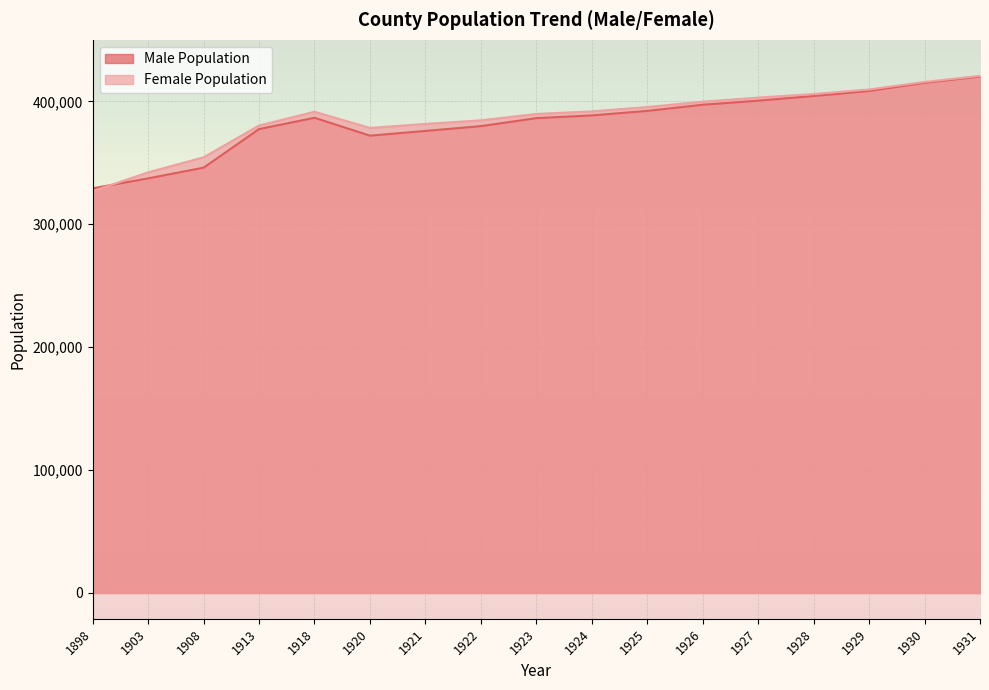

Is it true that Male Population equals 627225 at 1921?

False